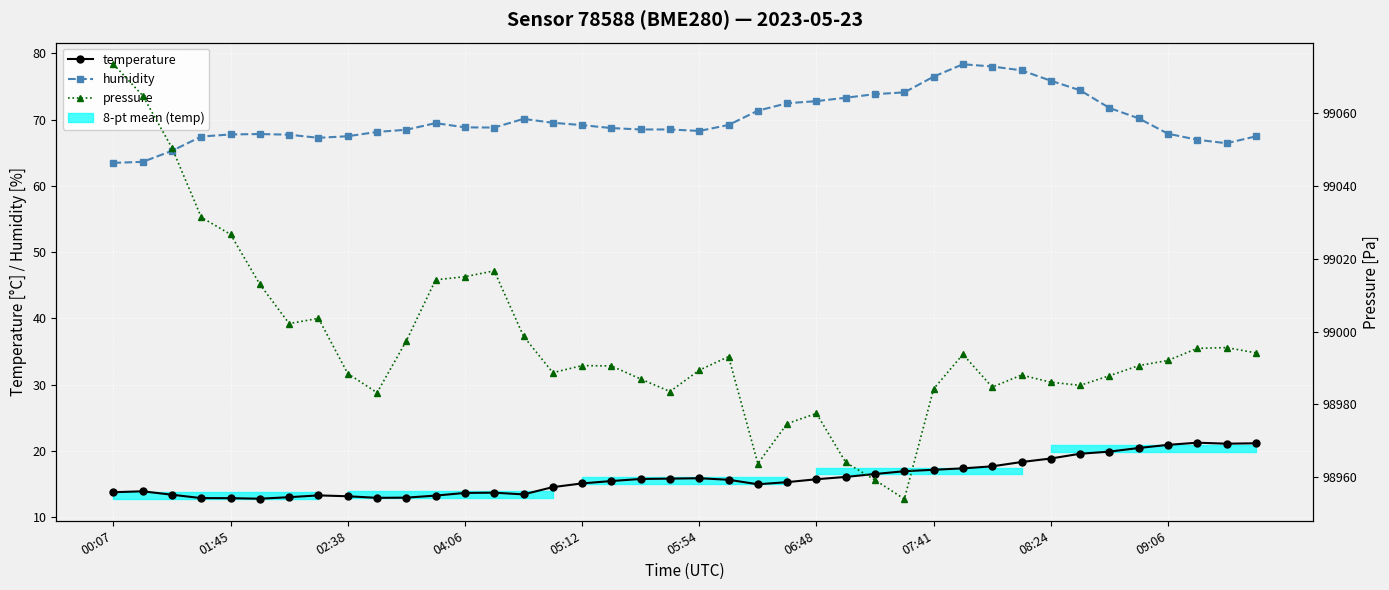

Which series changed the most between 18 and 31?

humidity